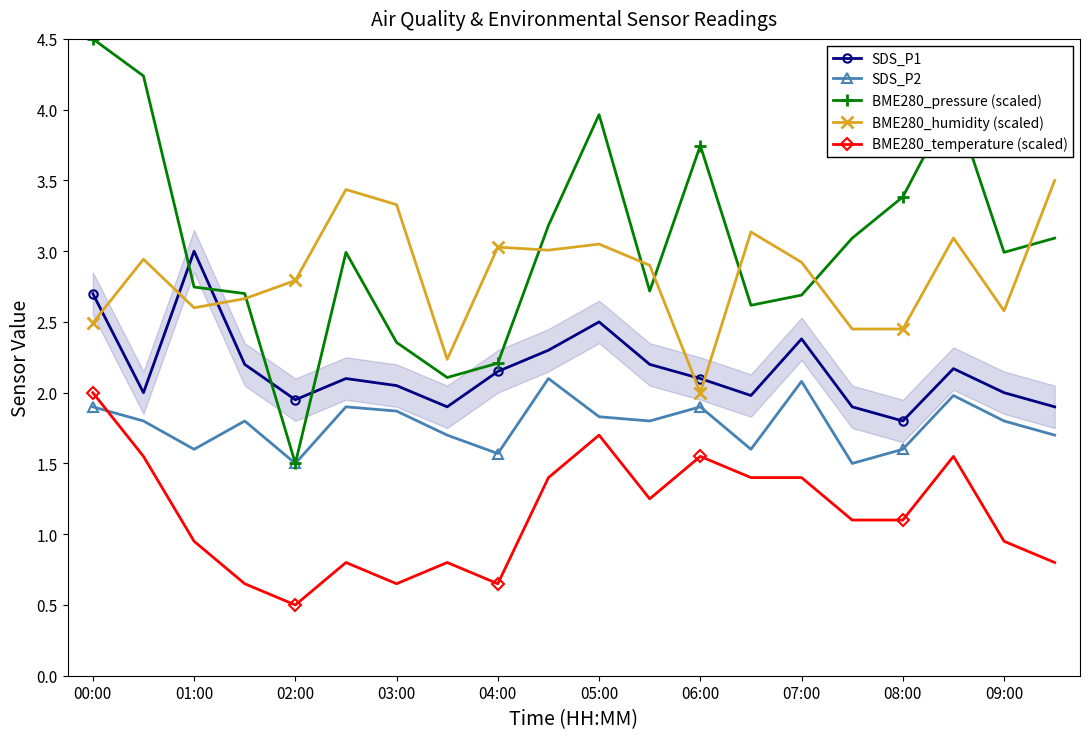

What are all the series names shown in the legend?

SDS_P1, SDS_P2, BME280_pressure (scaled), BME280_humidity (scaled), BME280_temperature (scaled)